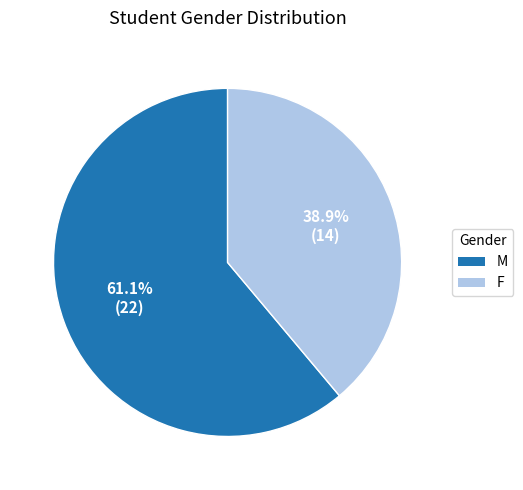

Which category has the biggest portion of the pie?

M